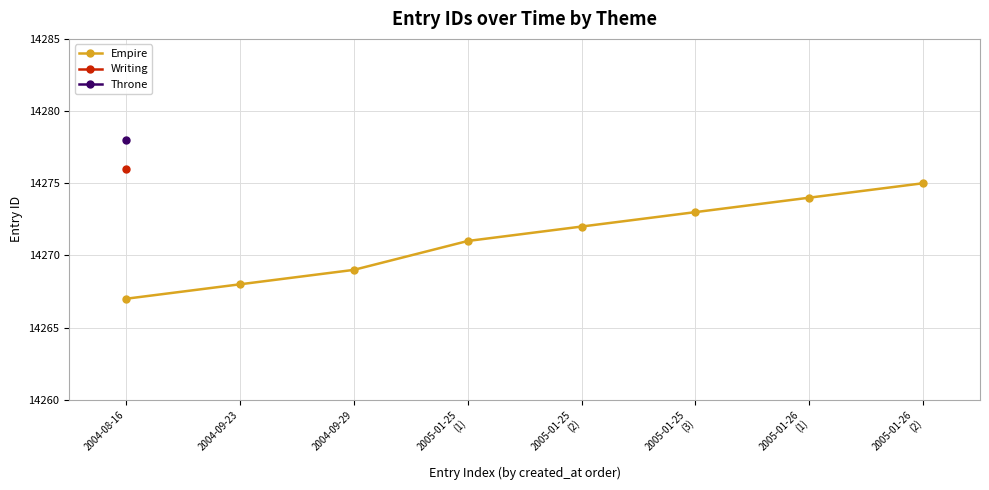

Is it true that the value at 2005-01-25
(2) is 23154?

False